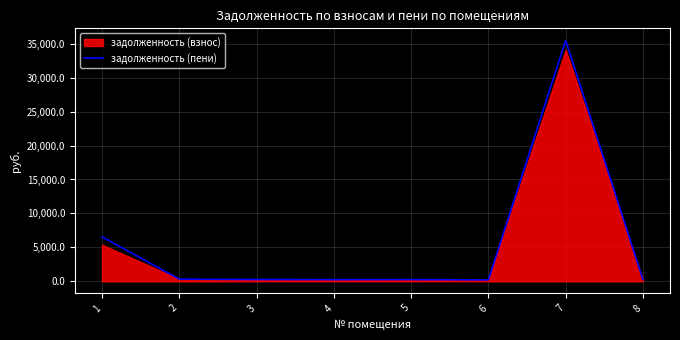

Rank the categories by value from highest to lowest.

7, 1, 2, 3, 5, 4, 8, 6